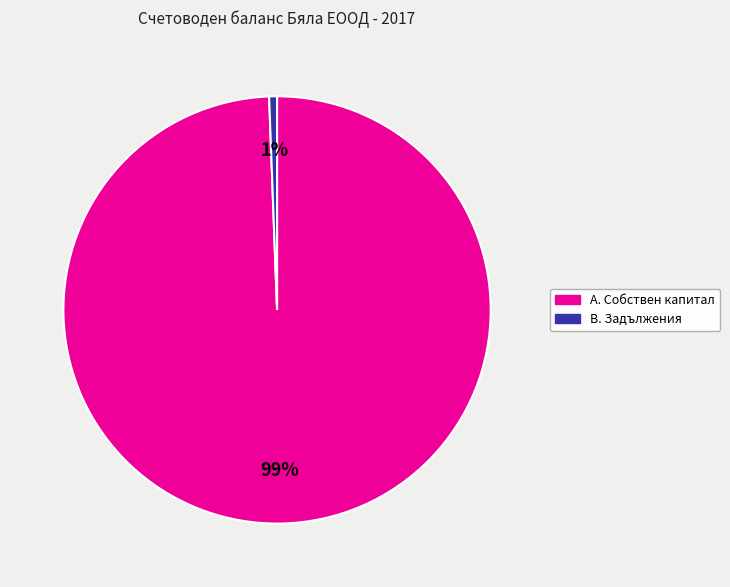

To the nearest percent, what is the average slice percentage?

50%